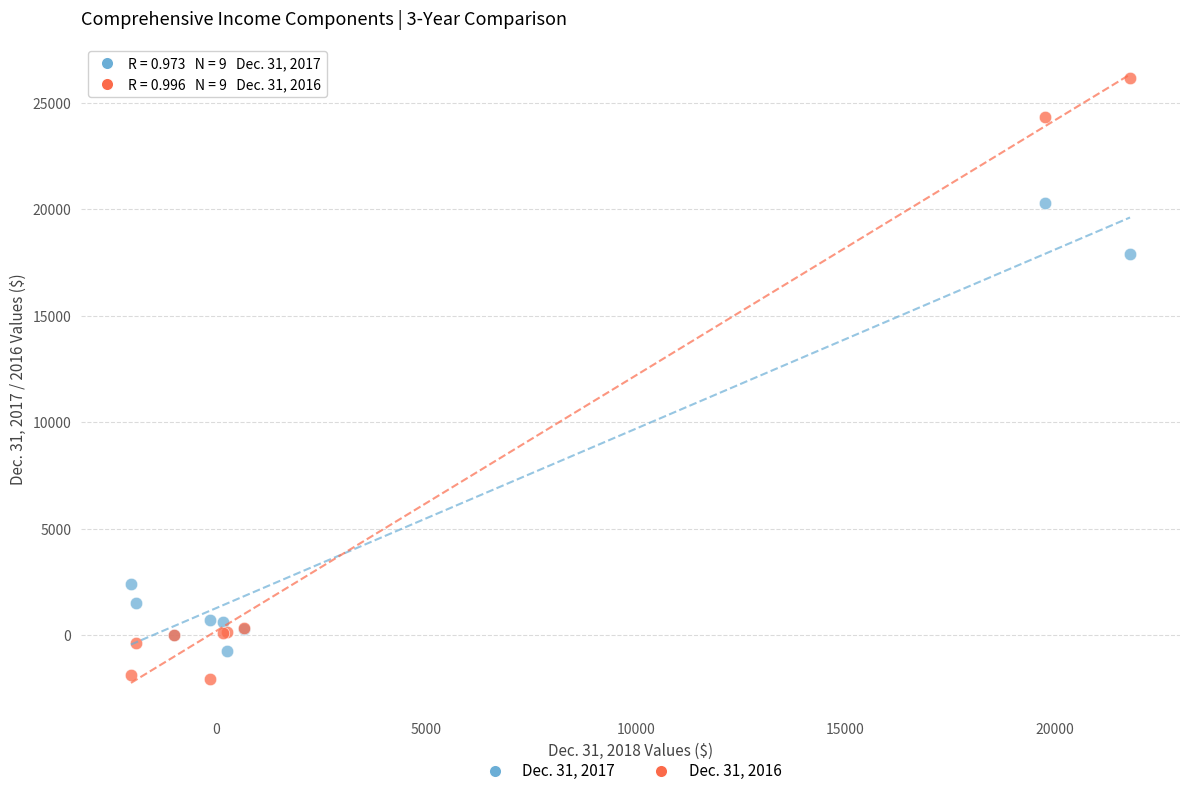

Which series reaches the maximum Y coordinate?

Dec. 31, 2016